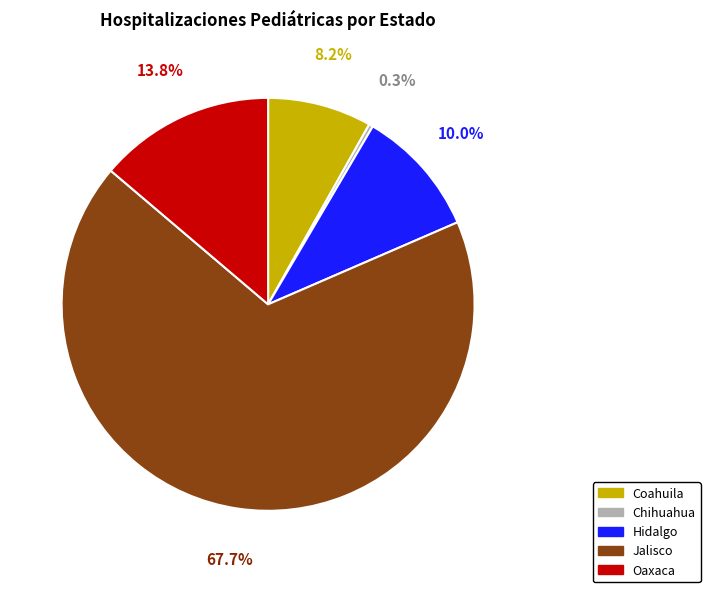

Which category has the smallest portion of the pie?

Chihuahua